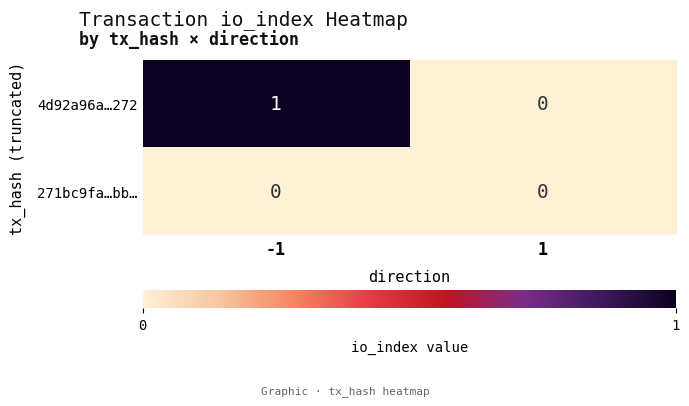

The value of 4d92a96a…272 at 1 is 0. True or false?

True